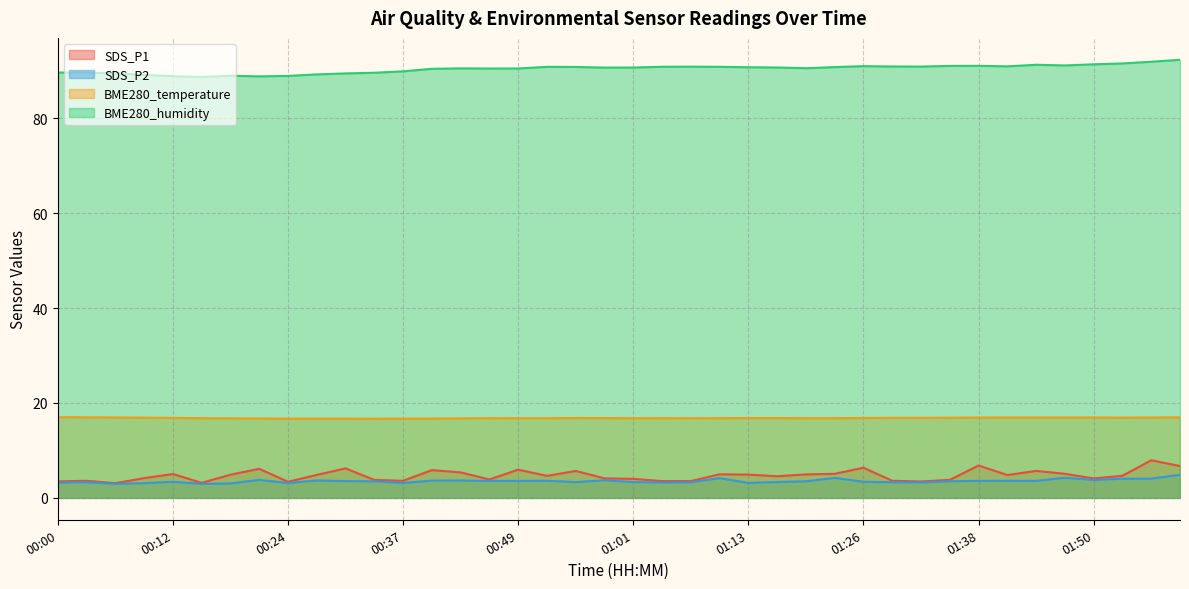

What is the sum of all SDS_P2 values?

141.2